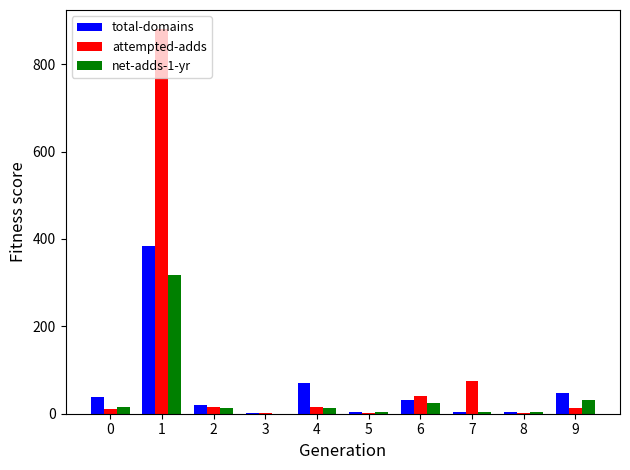

What is the difference between the attempted-adds values at 8 and 1?

878